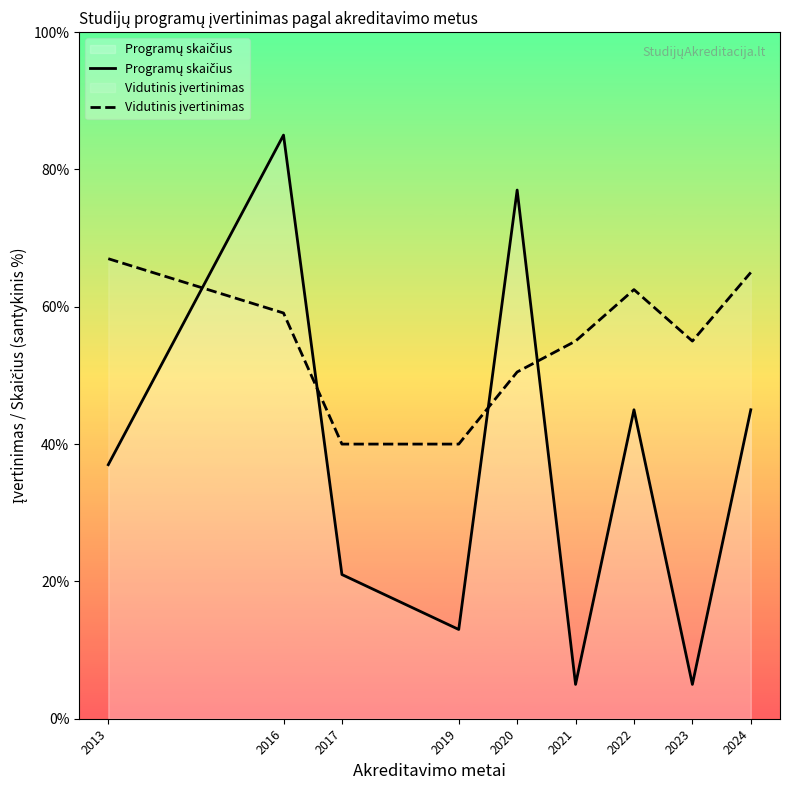

Which series changed the most between 2013 and 2017?

Vidutinis įvertinimas